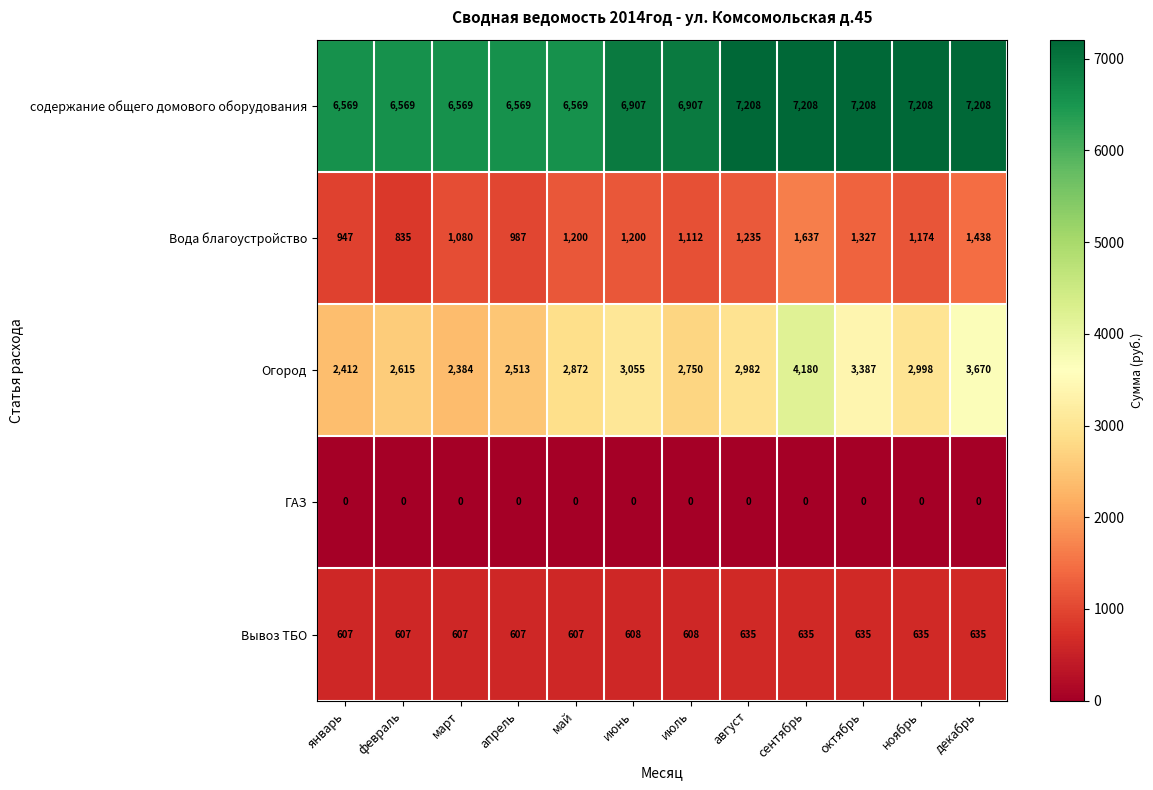

What is the difference between the highest and lowest values at март?

6569